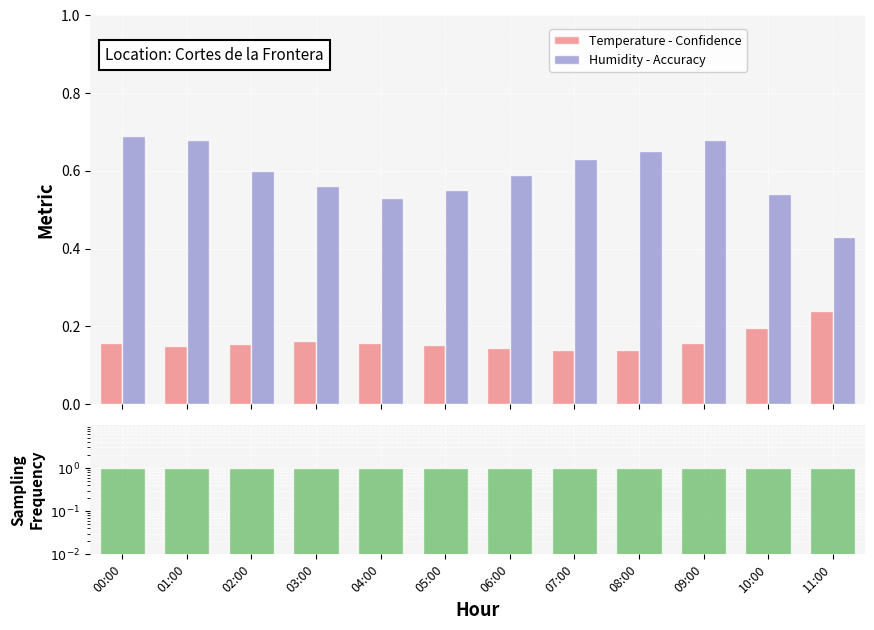

Between 10:00 and 07:00, which is larger?

10:00